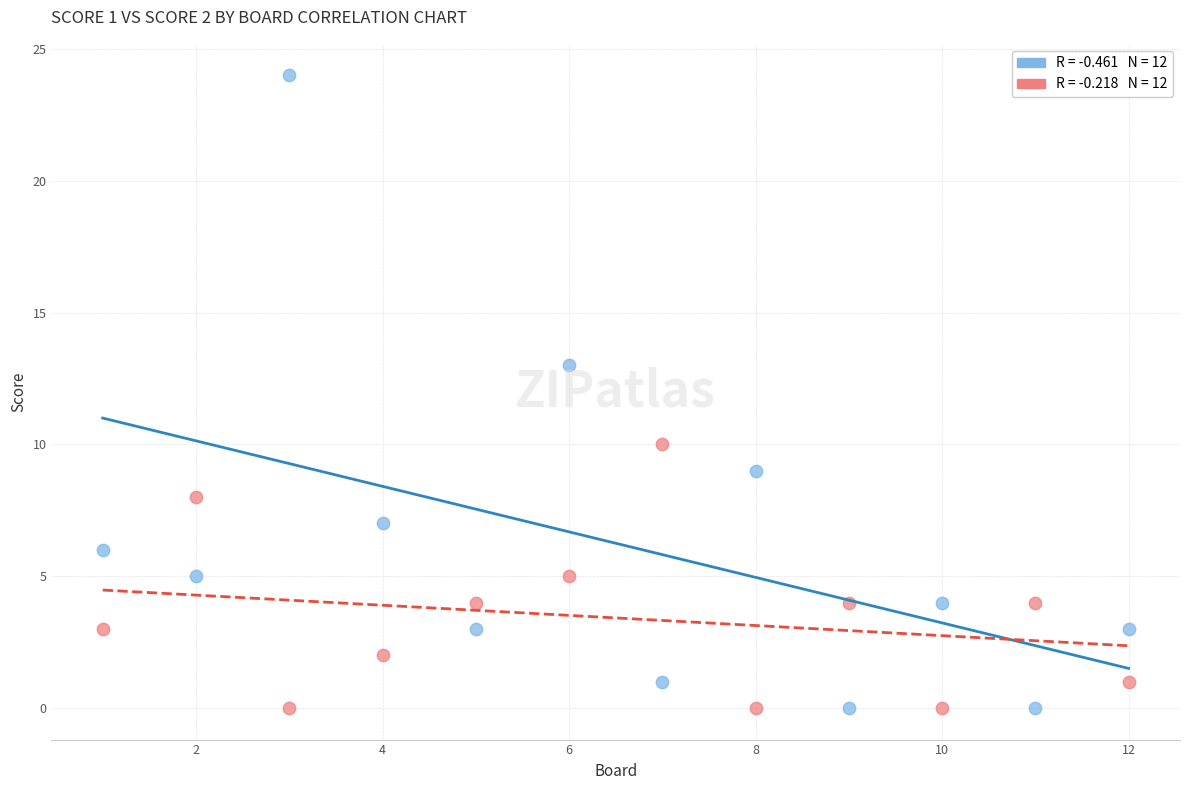

Across all data points, what is the range of Y values (max minus min)?

24